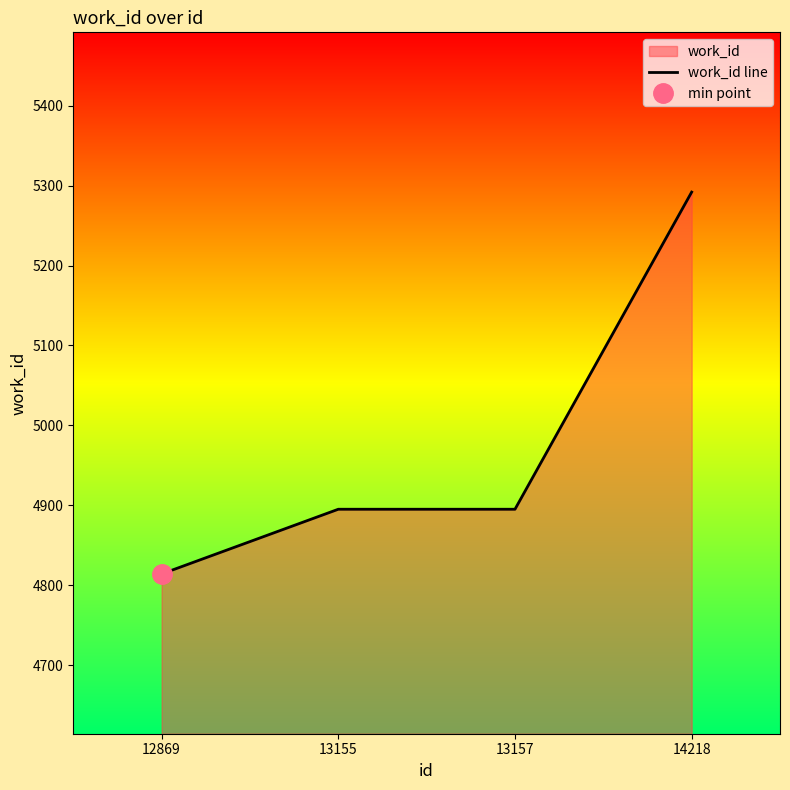

How many lines are shown in the chart?

1